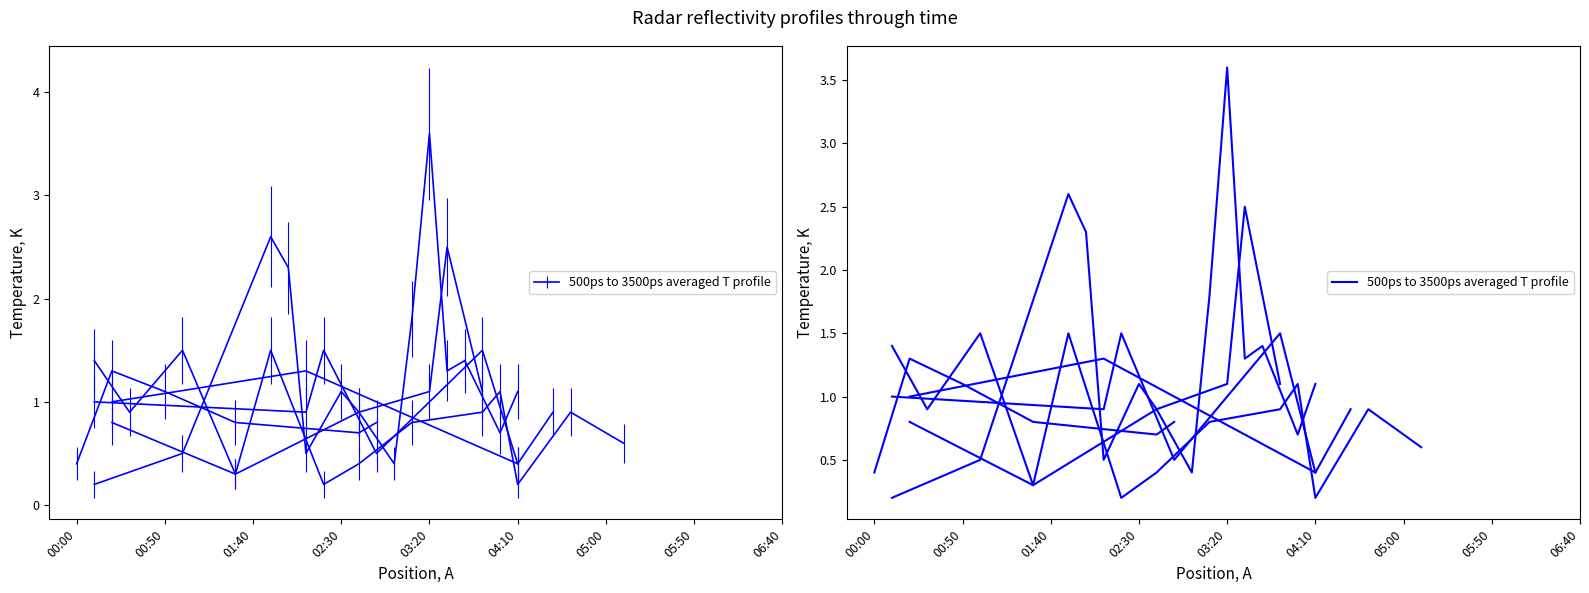

Does the chart have visible grid lines?

No